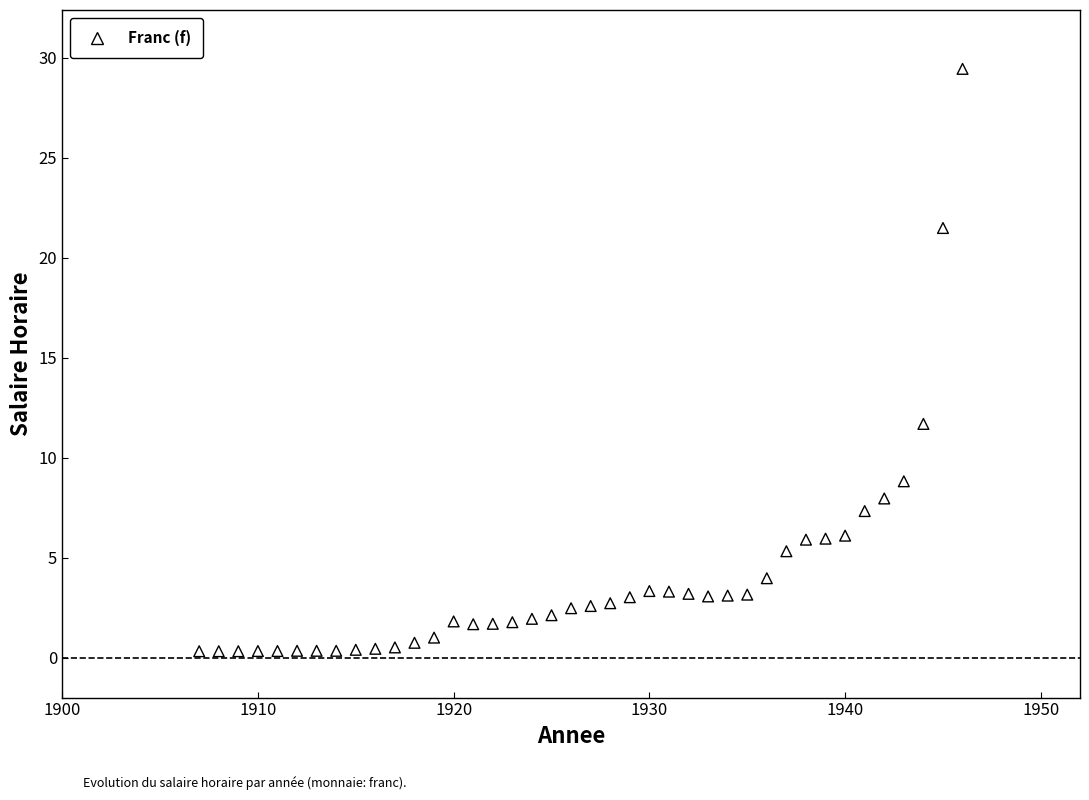

What is the range of Y values (max minus min)?

29.1